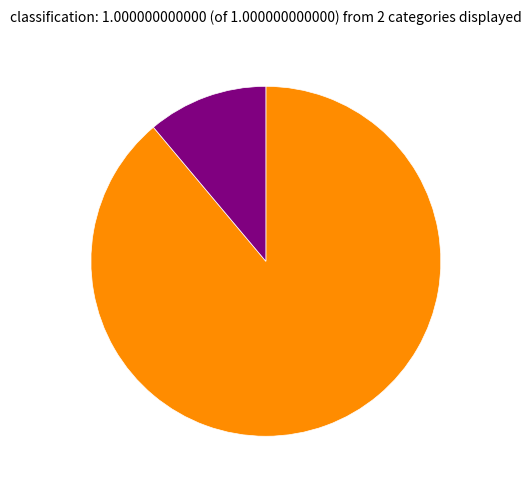

Does any single category account for the majority?

Yes